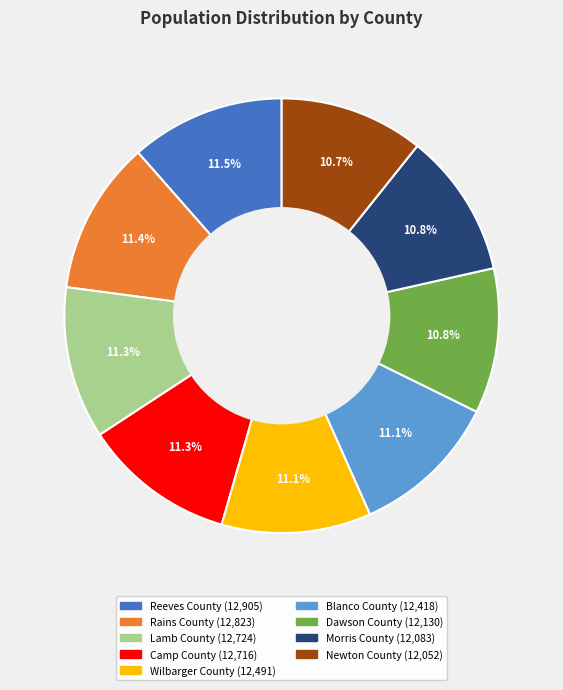

To the nearest percent, what is the difference between the largest and smallest slice percentages?

1%